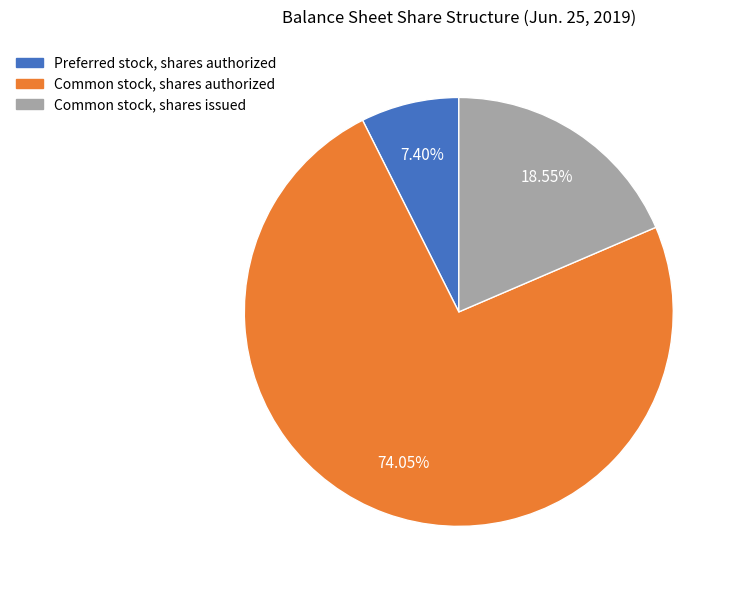

Rank the categories by value from highest to lowest.

Common stock, shares authorized, Common stock, shares issued, Preferred stock, shares authorized